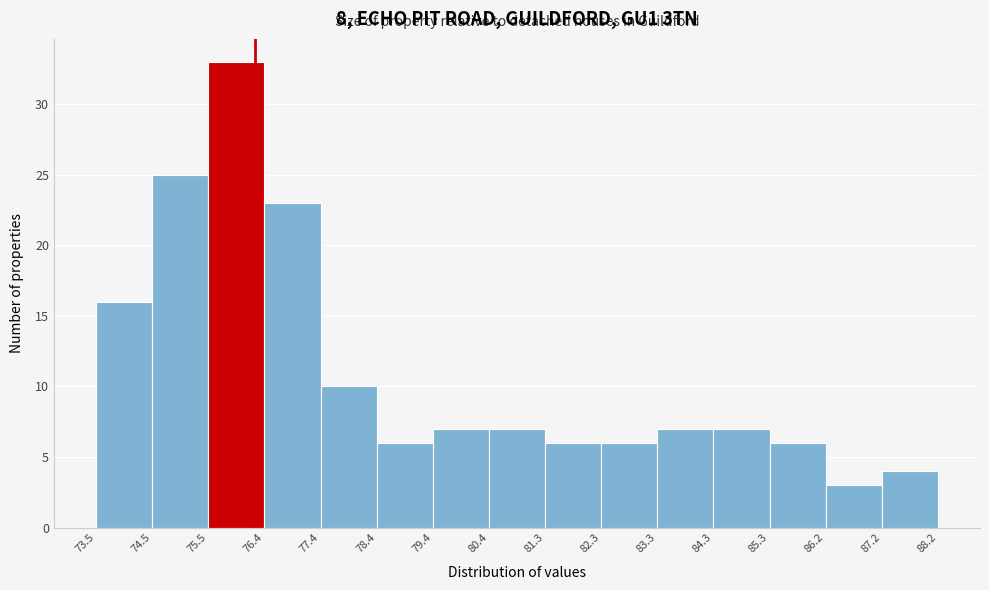

Reading left to right, transcribe this chart: for each bar, give the range it covers on the x-axis and its height. The values are not printed on the chart, so give them approximately, as read against the axis.

73.5 to 74.5: 16
74.5 to 75.5: 25
75.5 to 76.4: 33
76.4 to 77.4: 23
77.4 to 78.4: 10
78.4 to 79.4: 6
79.4 to 80.4: 7
80.4 to 81.3: 7
81.3 to 82.3: 6
82.3 to 83.3: 6
83.3 to 84.3: 7
84.3 to 85.3: 7
85.3 to 86.2: 6
86.2 to 87.2: 3
87.2 to 88.2: 4